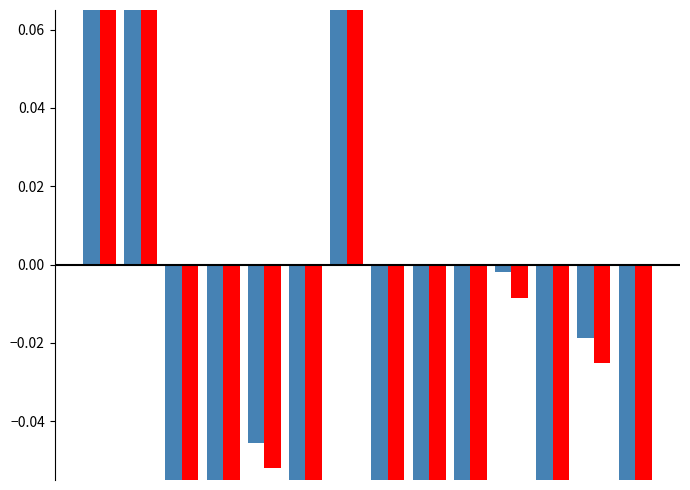

Is it true that col_2 (normalized) equals -0.0 at 2?

False